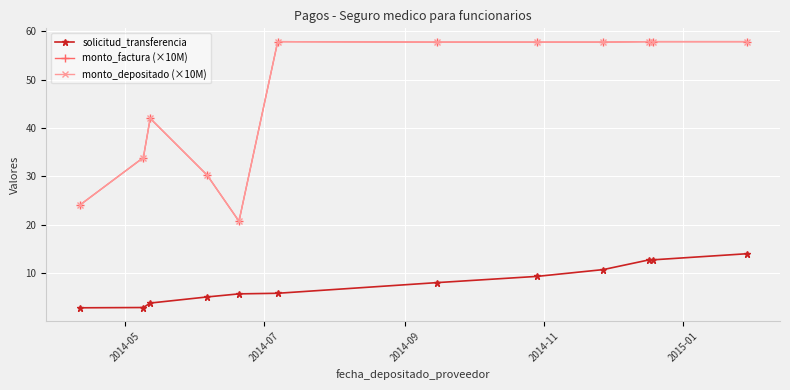

Does the chart display data point markers on the line(s)?

Yes